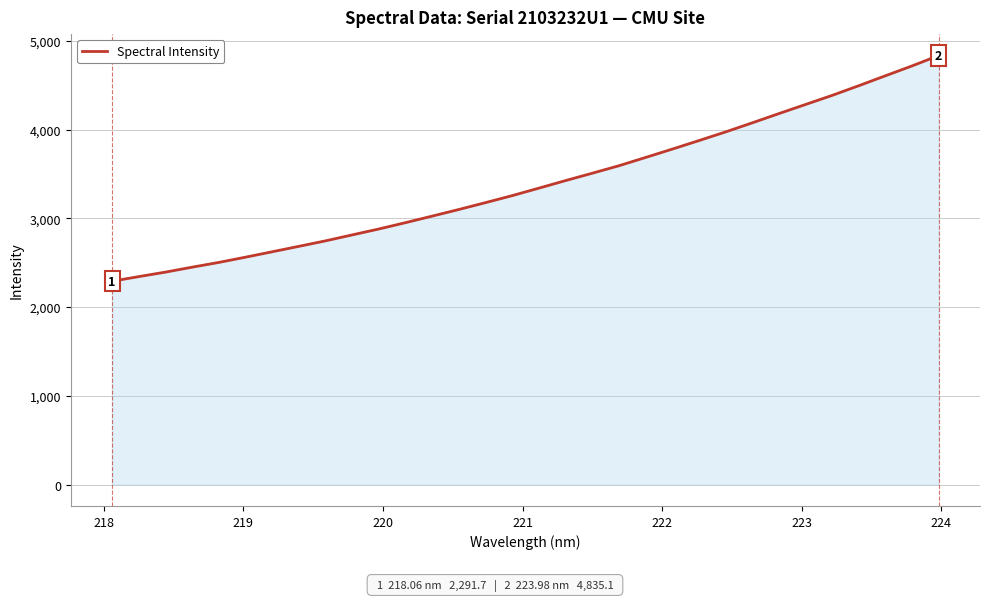

What is the maximum value shown in the chart?

4835.1